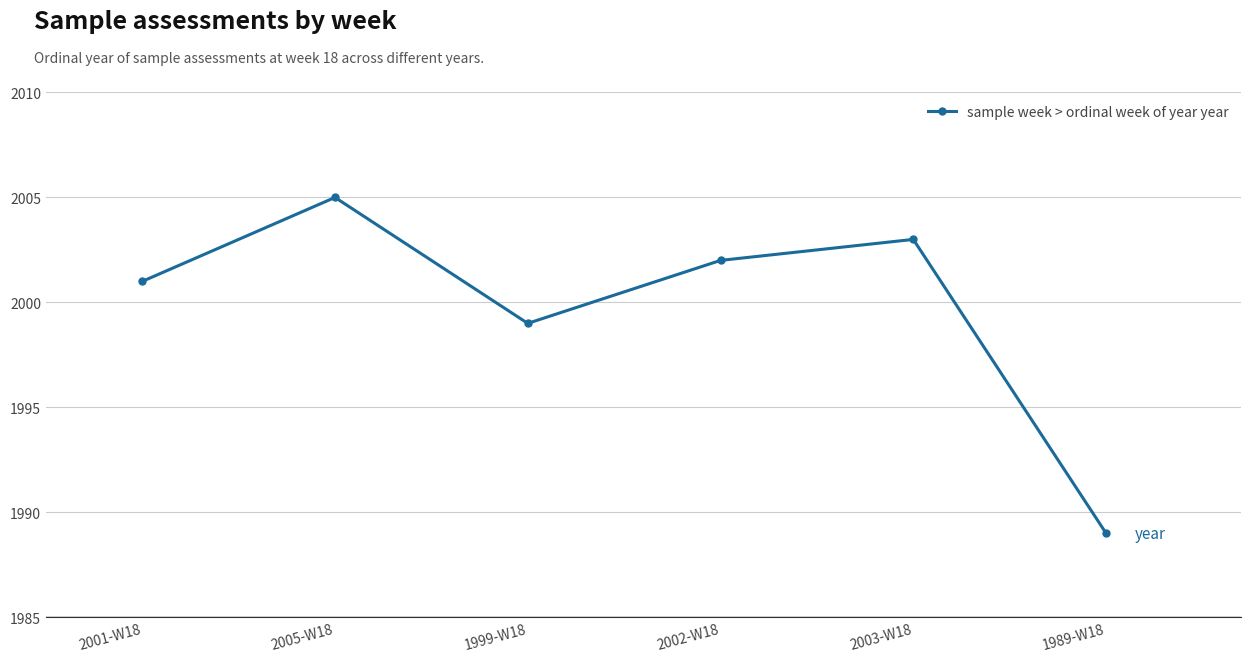

The chart shows a value of 2791 at 1989-W18. True or false?

False